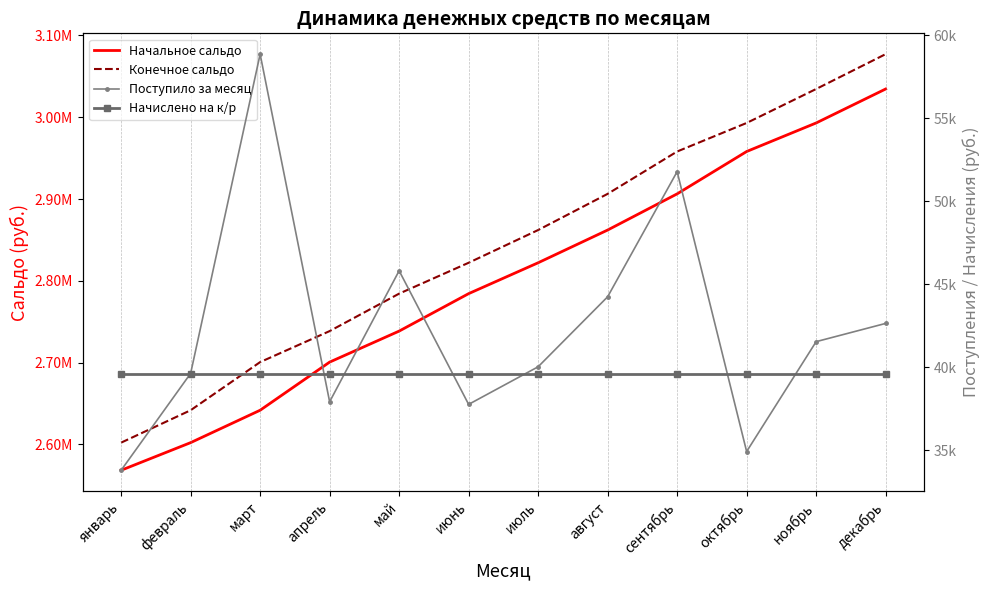

What is the maximum value for Начислено на к/р?

39591.8